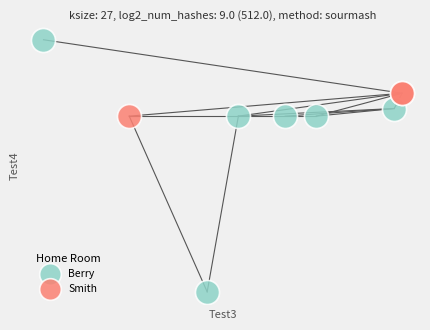

Which series contains the highest Y value?

Berry